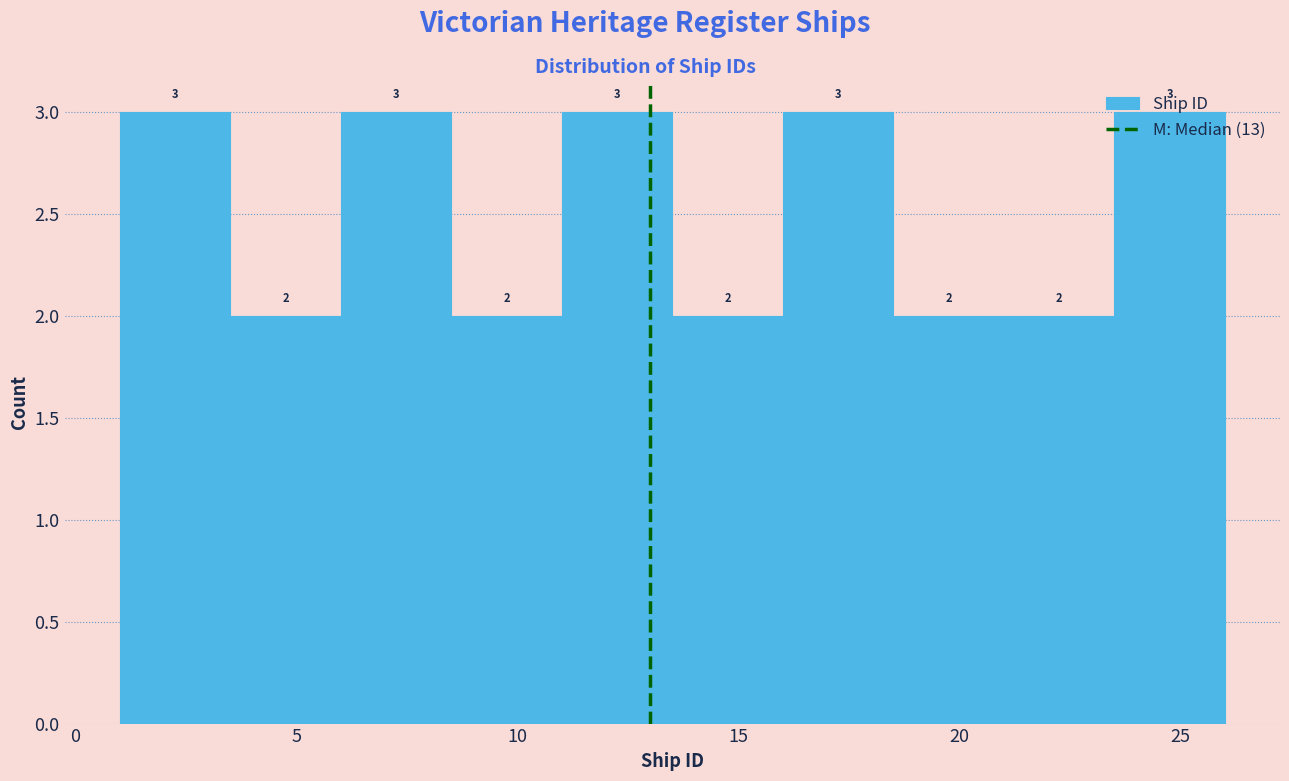

Reading left to right, list every bar in this chart as the range it spans on the x-axis followed by its height.

1.0 to 3.5: 3
3.5 to 6.0: 2
6.0 to 8.5: 3
8.5 to 11.0: 2
11.0 to 13.5: 3
13.5 to 16.0: 2
16.0 to 18.5: 3
18.5 to 21.0: 2
21.0 to 23.5: 2
23.5 to 26.0: 3